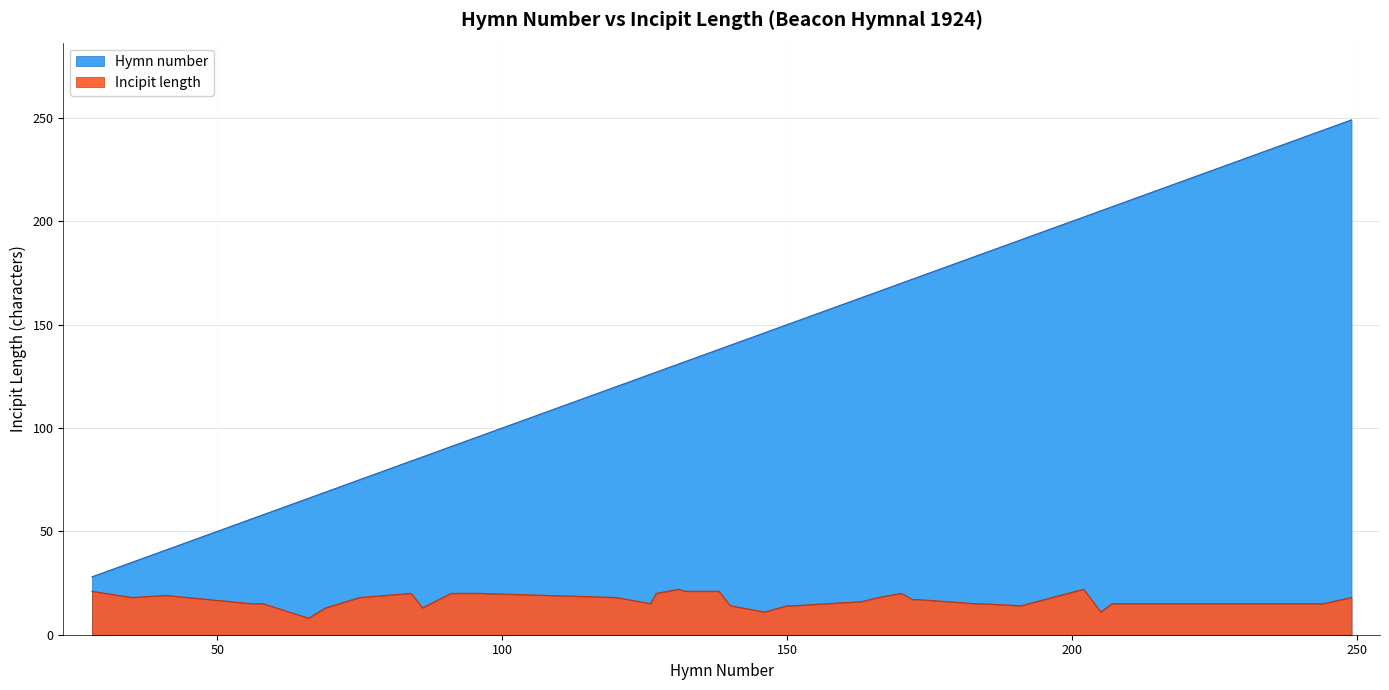

Is it true that Incipit length equals 15 at 146?

False